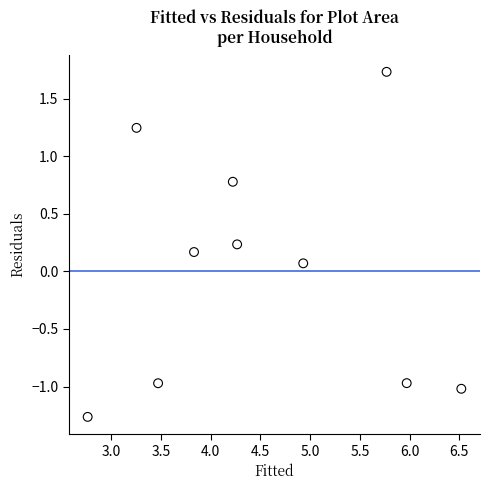

What is the average X value?

4.5